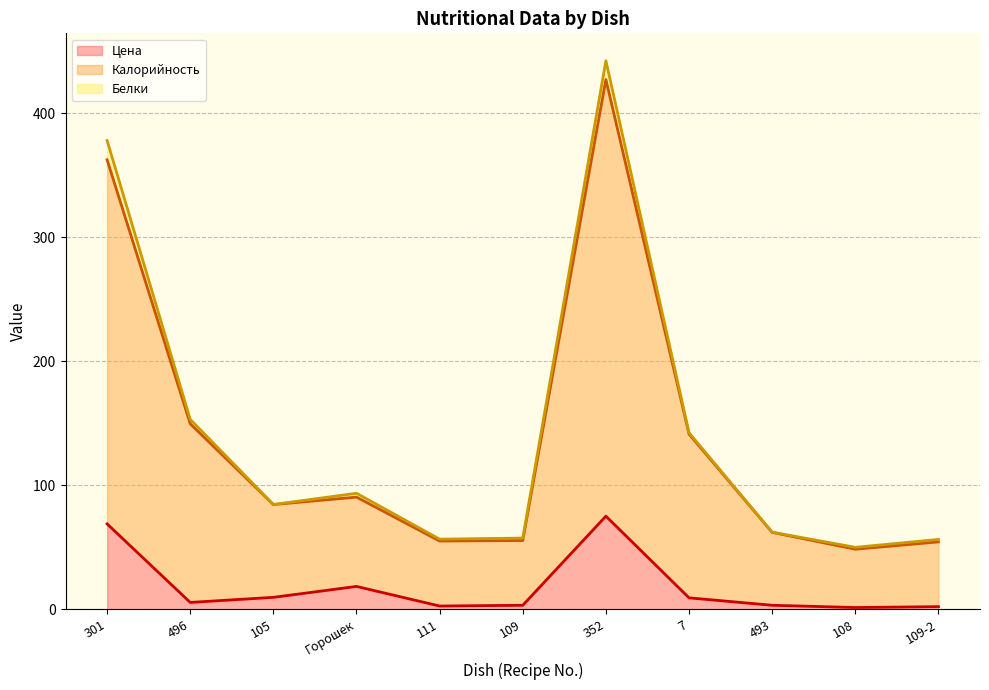

Where is Цена nearest to the value 38?

Горошек